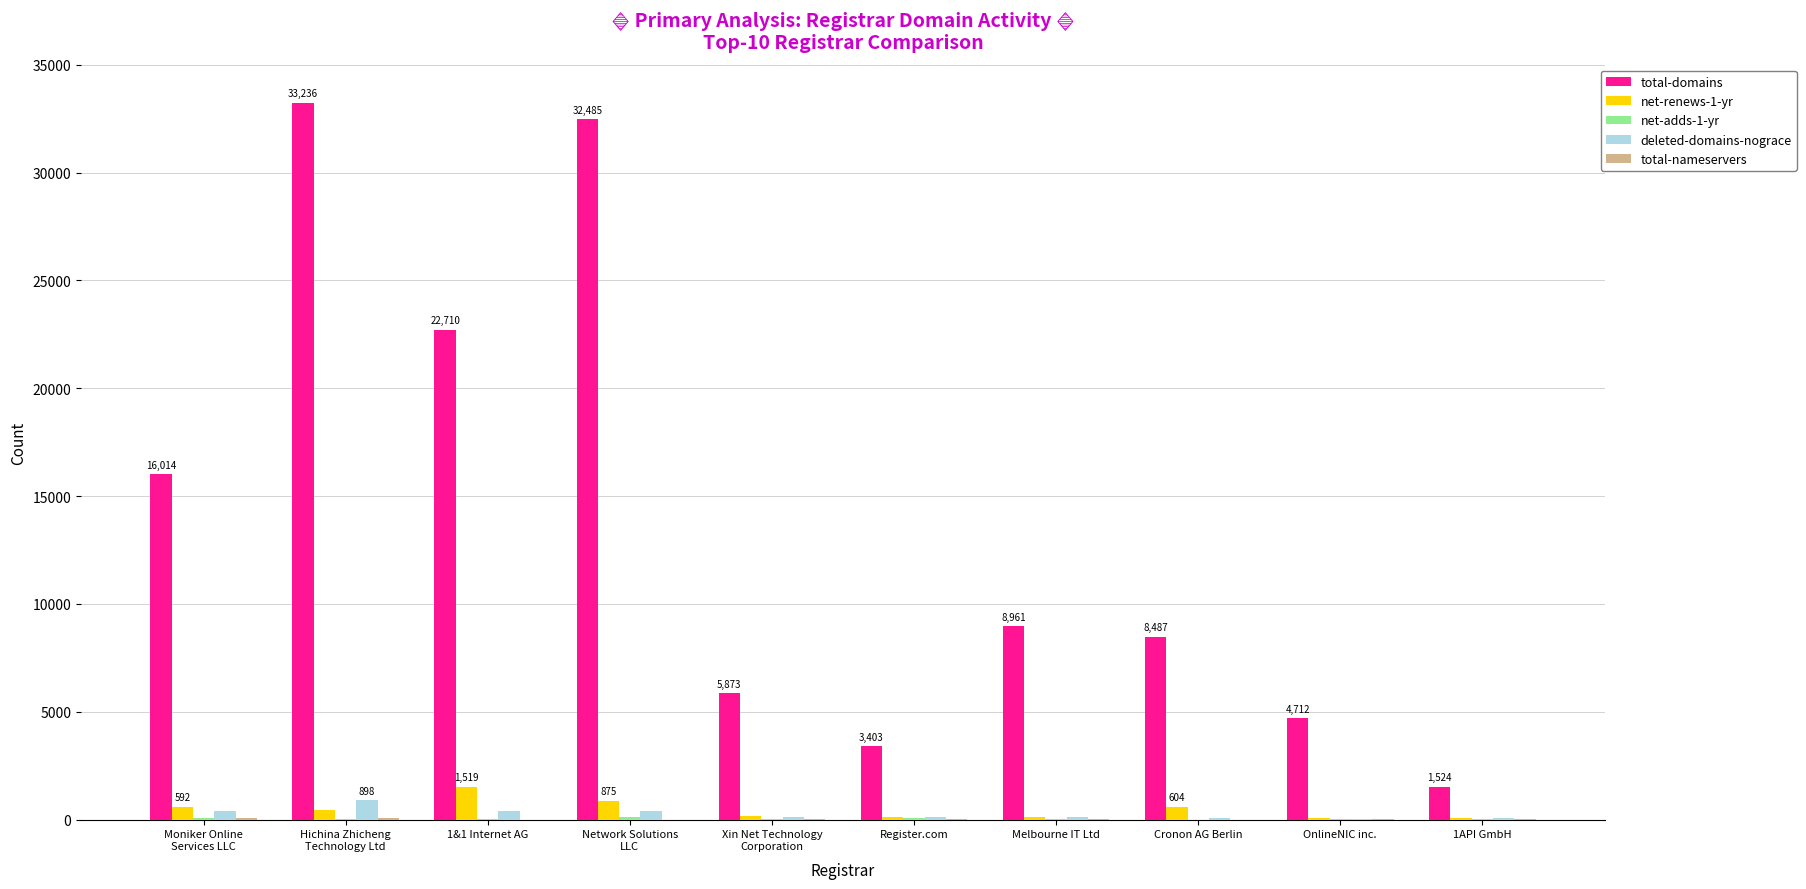

Which series has the largest total across all categories?

total-domains